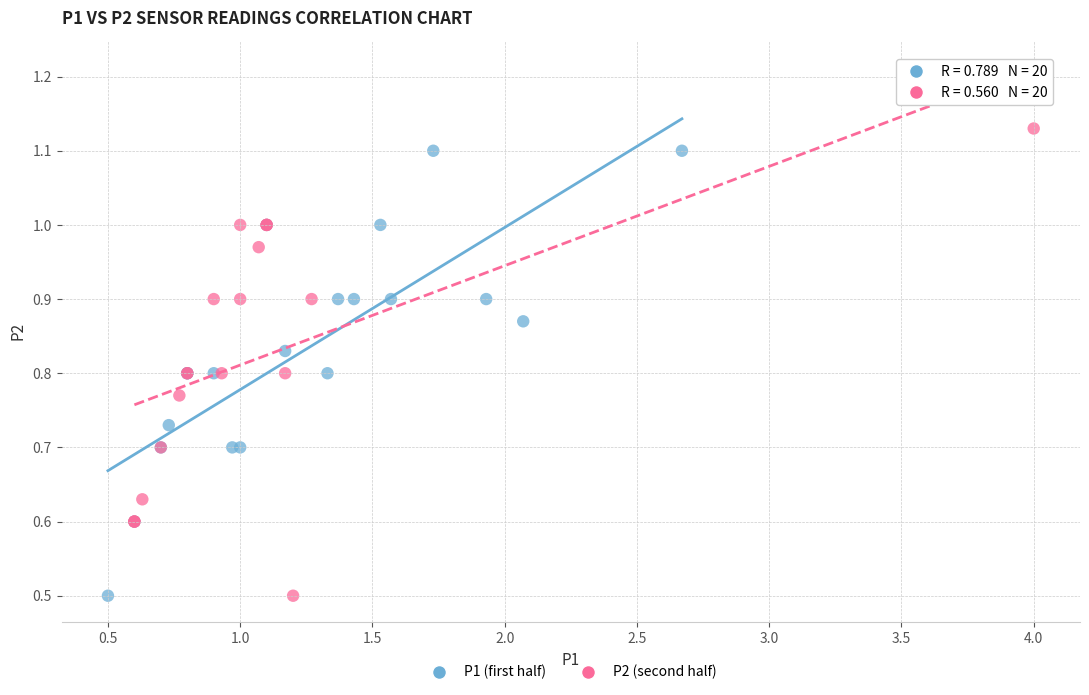

What are all the series names shown in the legend?

P1 (first half), P2 (second half)